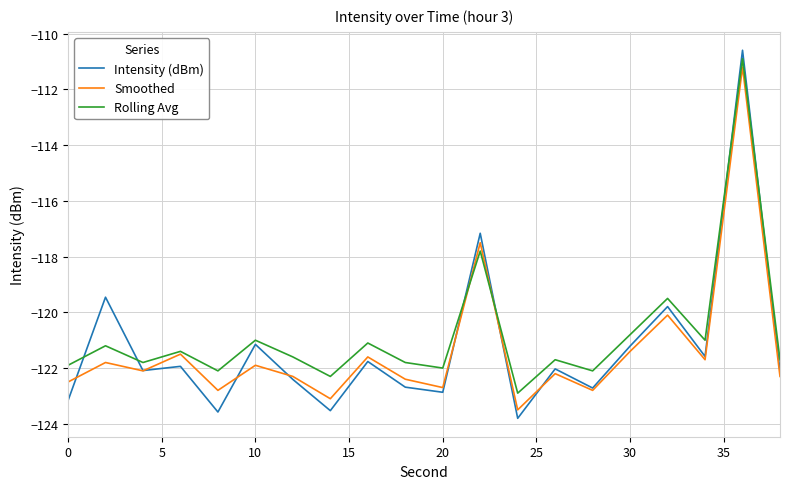

What is the highest value of the Rolling Avg series?

-110.9